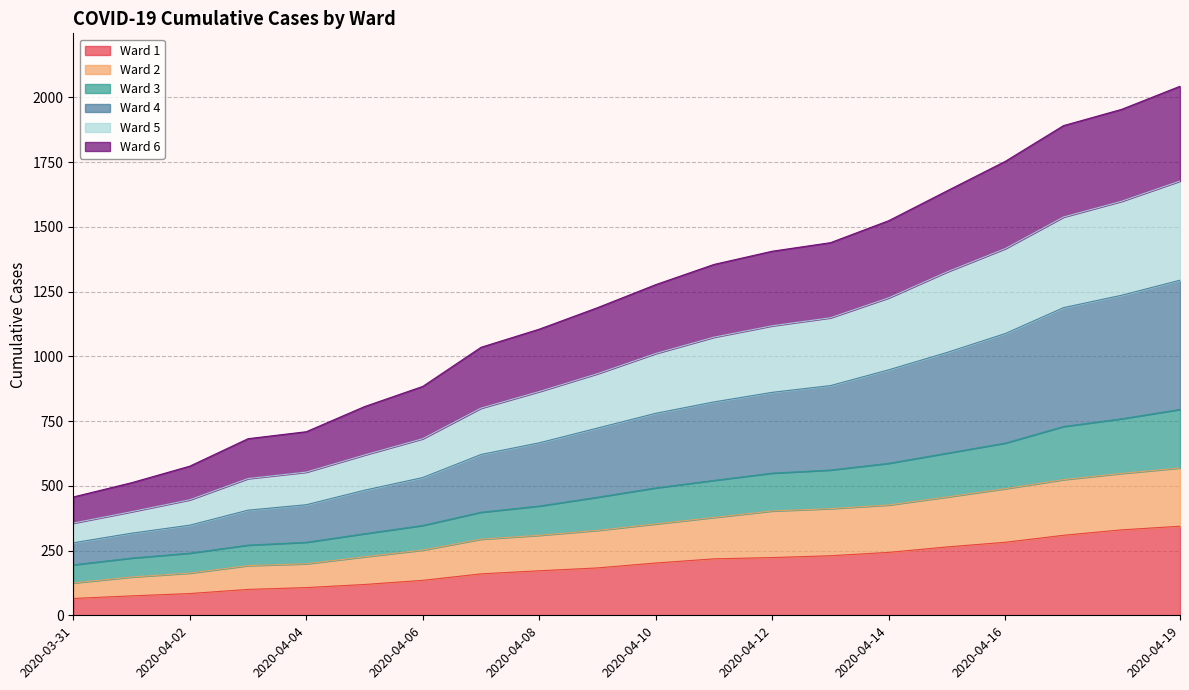

True or false: Ward 2 has more than 2 interior local peaks.

False